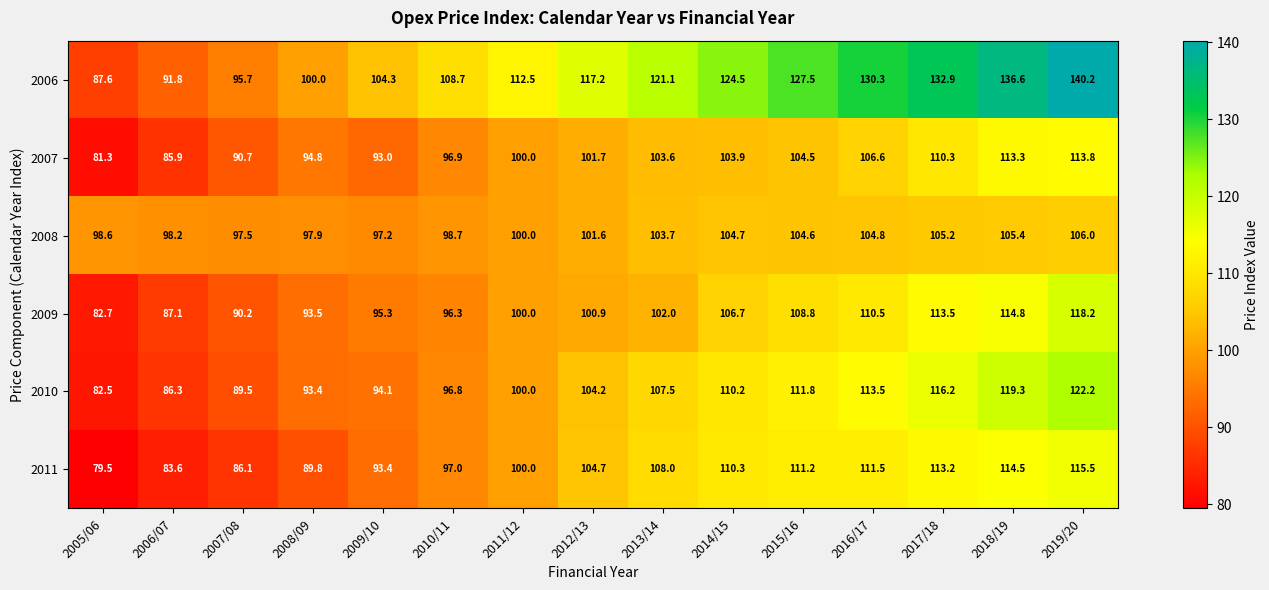

What is the difference between the second highest and minimum values in the 2010 series?

36.8